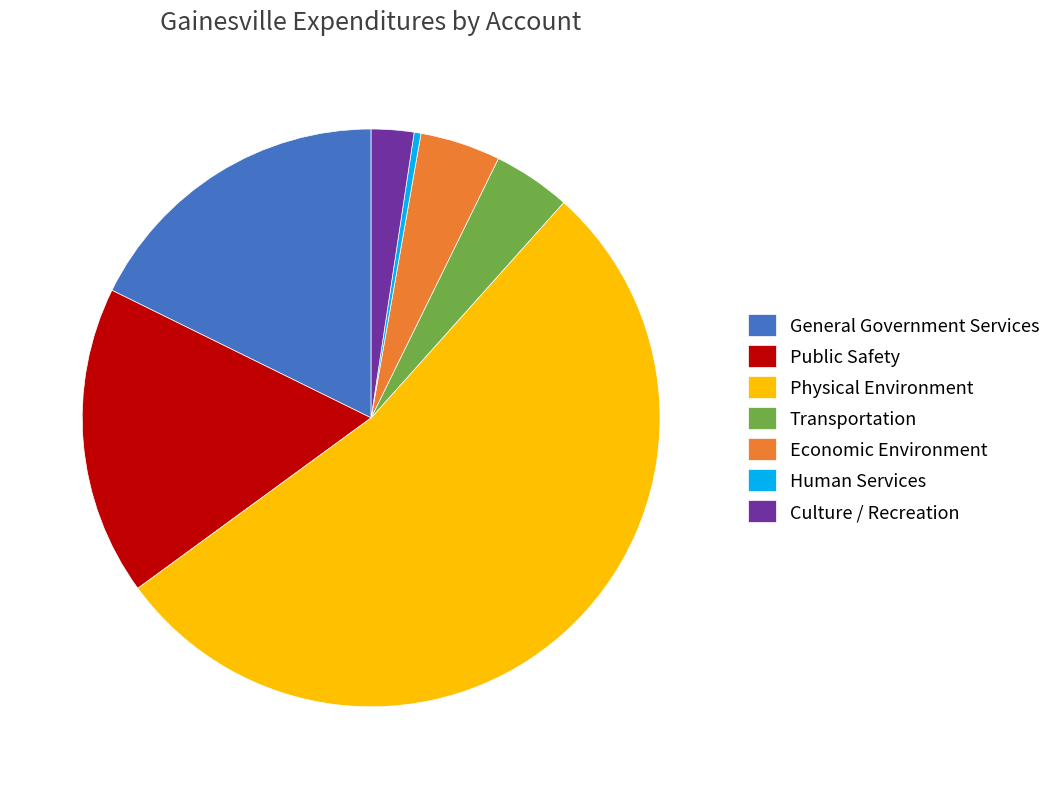

Does any single category account for the majority?

Yes